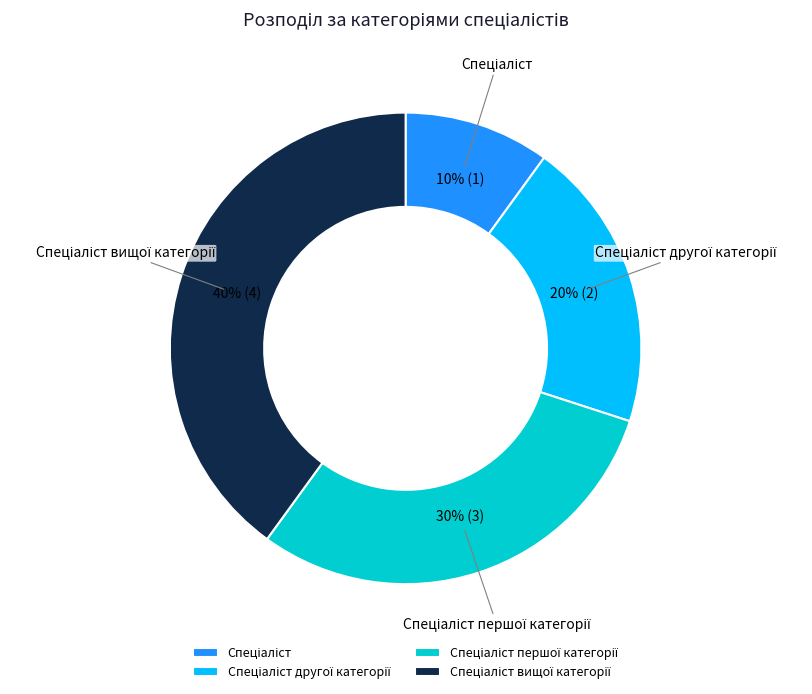

To the nearest percent, what is the average slice percentage?

25%